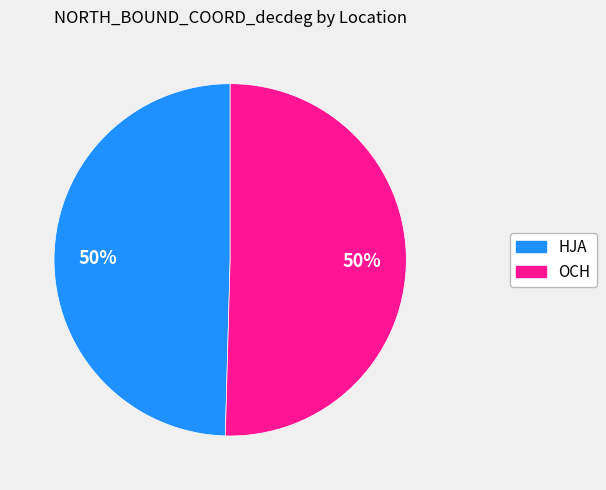

Is it true that HJA is 50% of the pie?

True